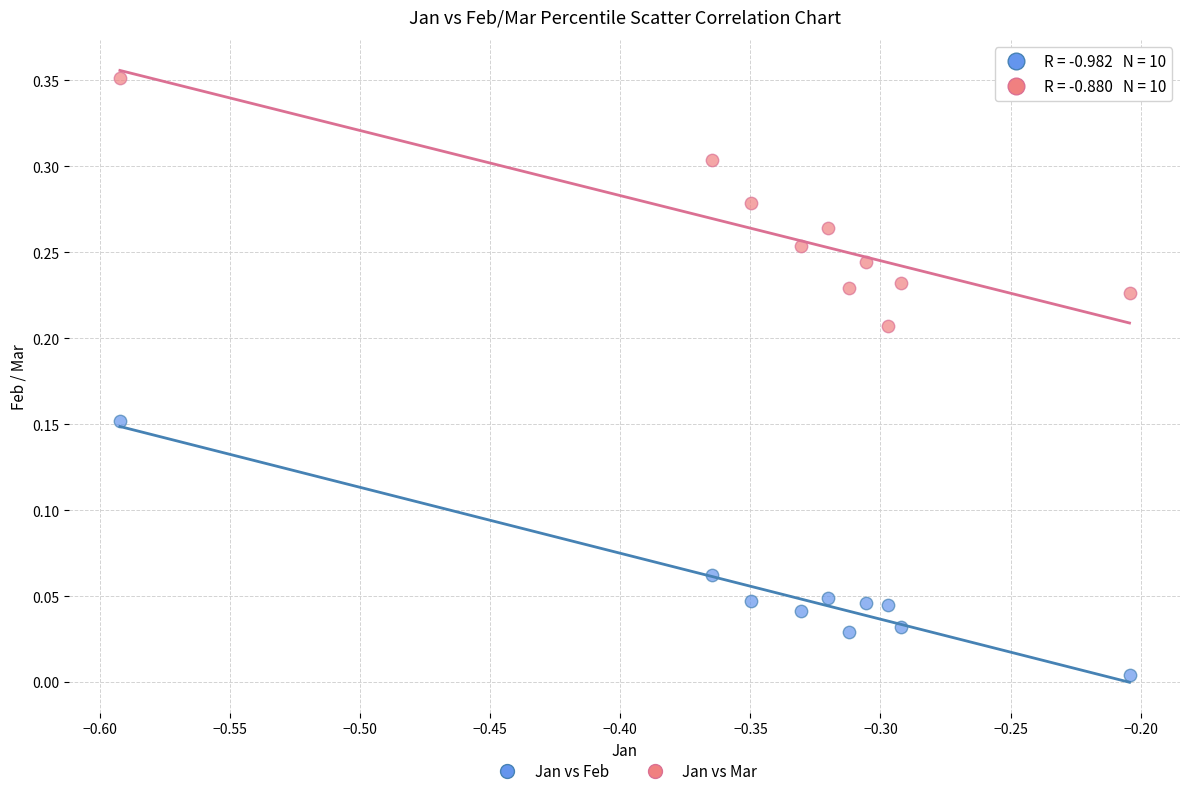

Which series contains the lowest Y value?

Jan vs Feb